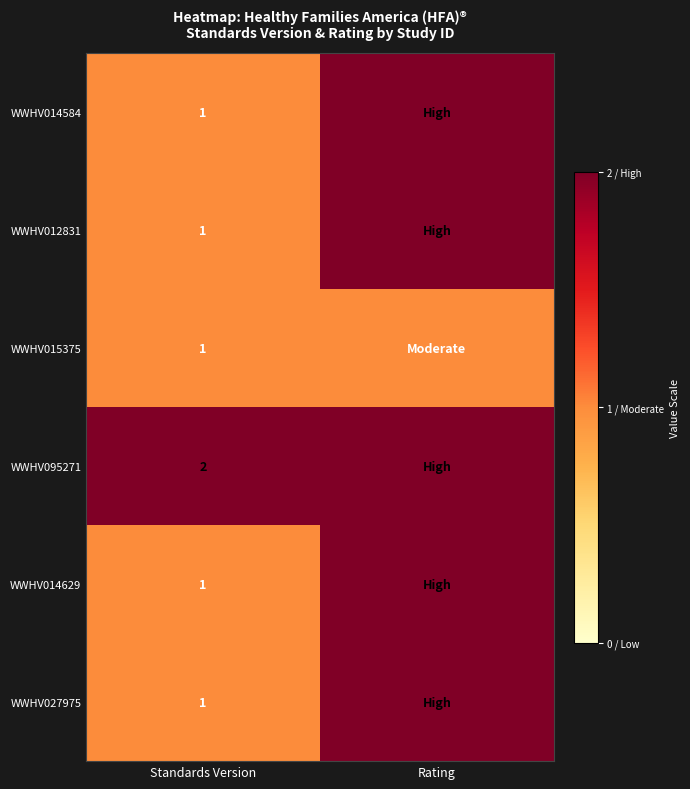

The WWHV095271 series shows 1 at Standards Version. True or false?

False